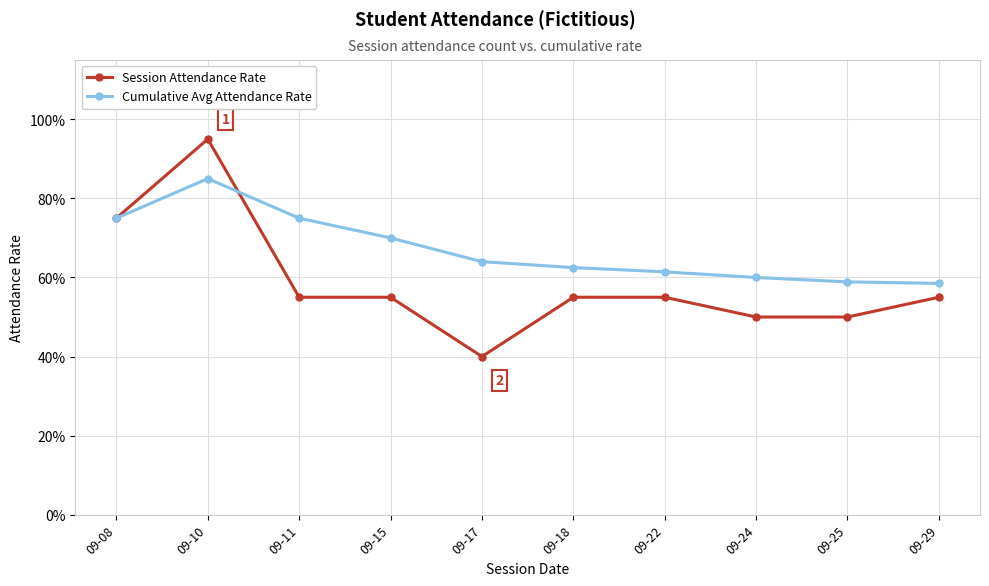

What are all the series names shown in the legend?

Session Attendance Rate, Cumulative Avg Attendance Rate